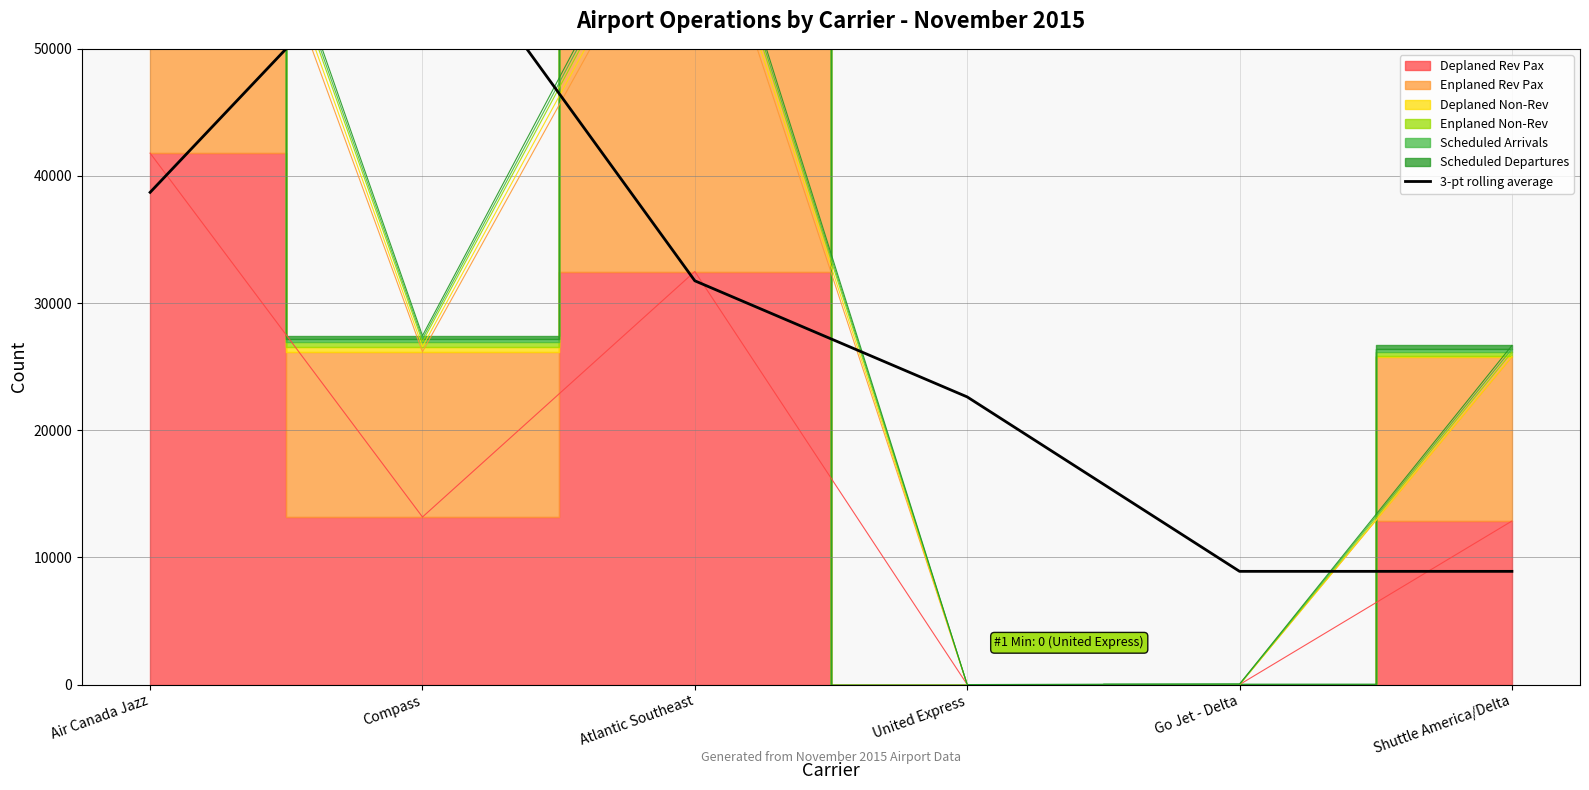

Rank the categories by value from lowest to highest.

Go Jet - Delta, Shuttle America/Delta, United Express, Atlantic Southeast, Air Canada Jazz, Compass